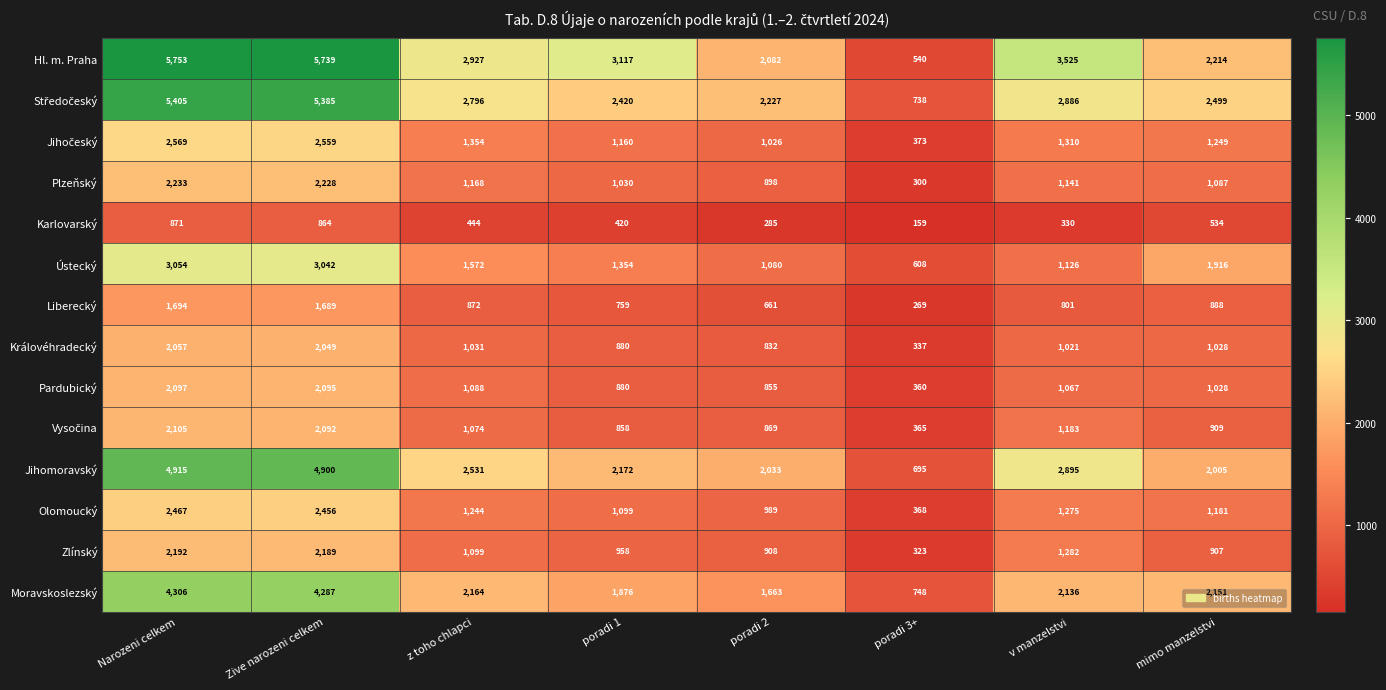

Which series has the largest total across all categories?

Hl. m. Praha